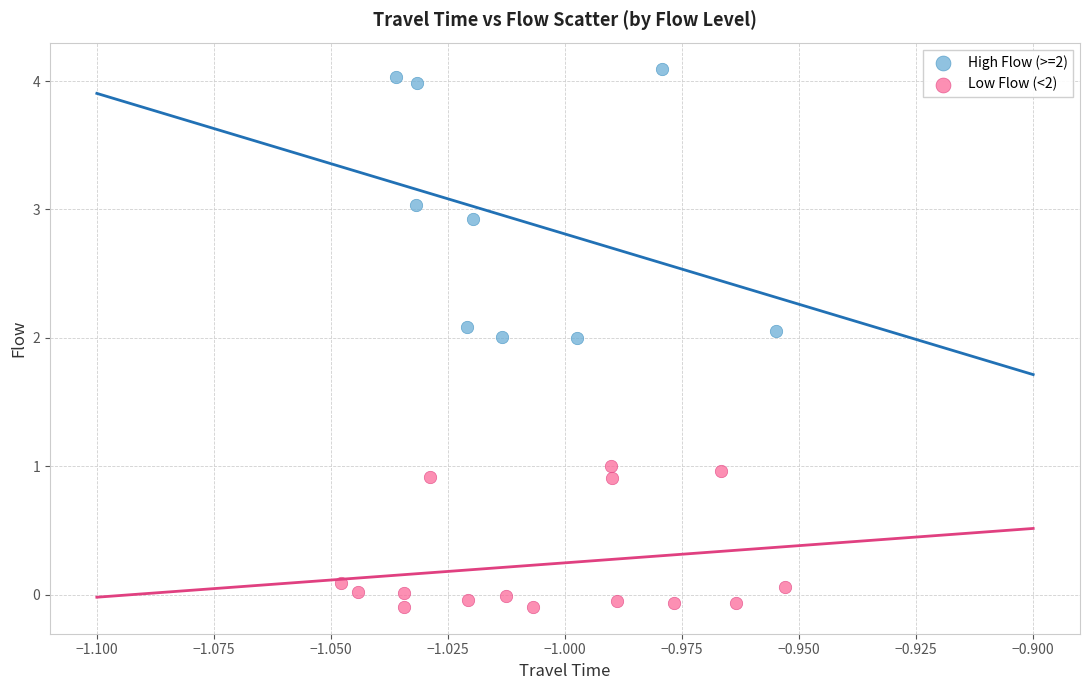

What are all the series names shown in the legend?

High Flow (>=2), Low Flow (<2)